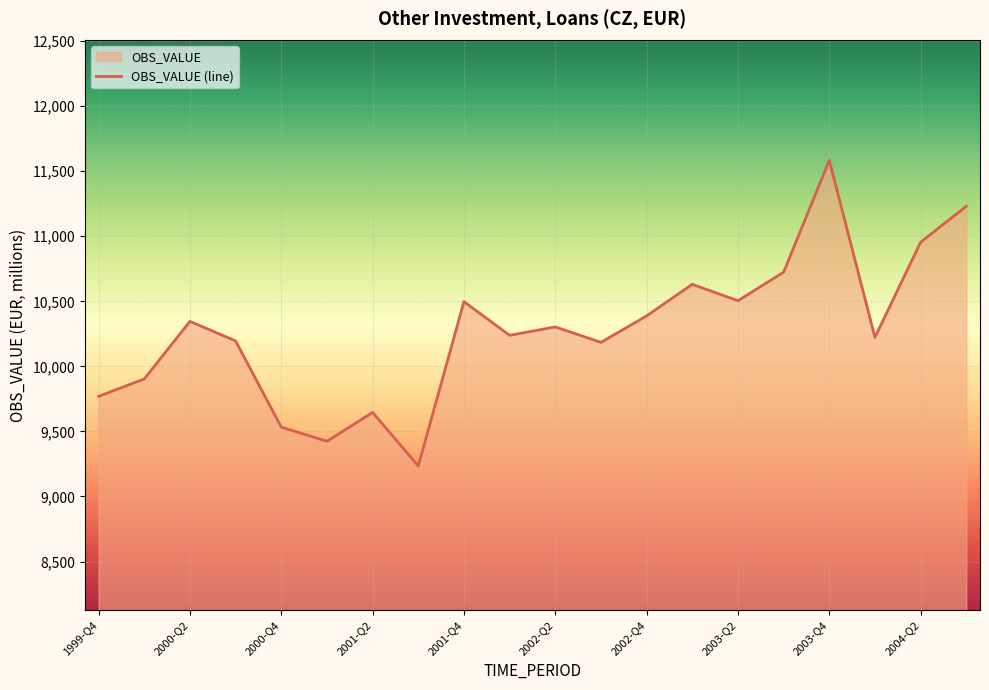

What is the difference between the maximum and minimum values?

2348.6